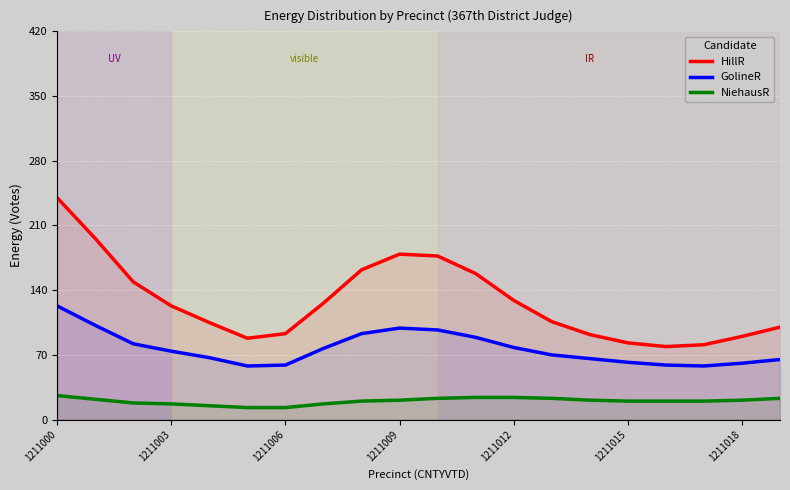

Rank the series by their maximum value, from lowest to highest.

NiehausR, GolineR, HillR